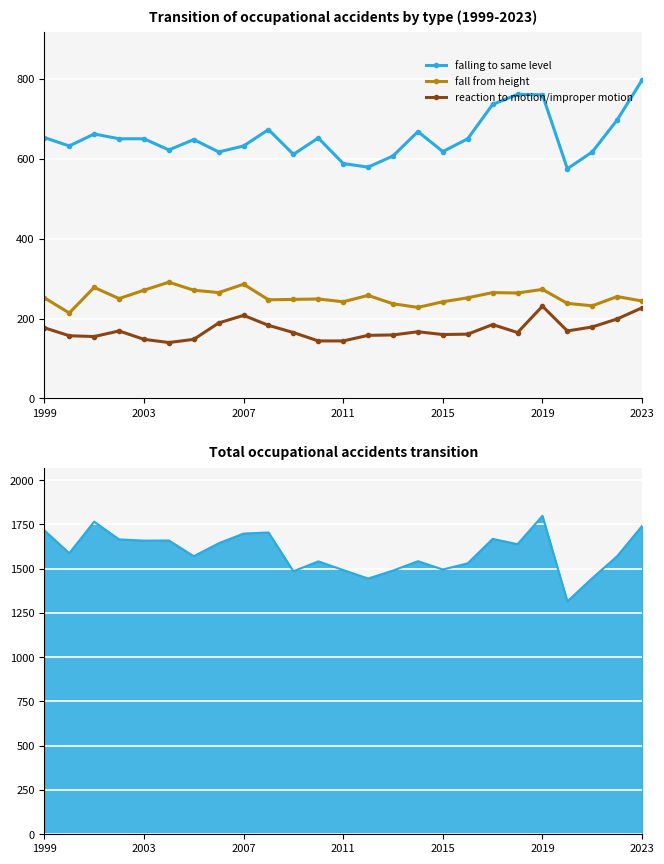

True or false: fall from height has more than 2 points higher than both neighbors.

True